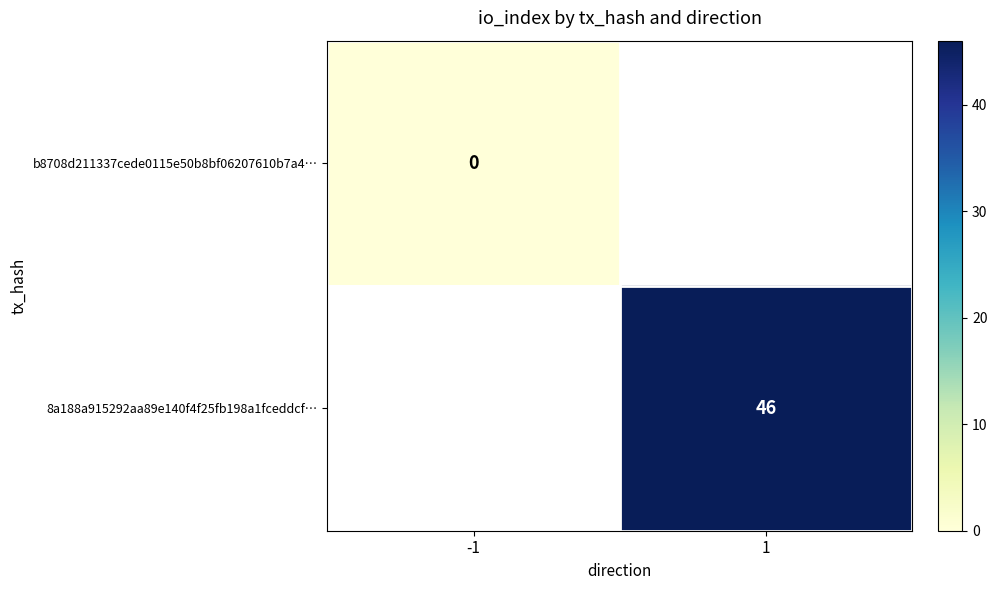

Is the value of b8708d211337cede0115e50b8bf06207610b7a4… at -1 greater than the value of 8a188a915292aa89e140f4f25fb198a1fceddcf… at 1?

No